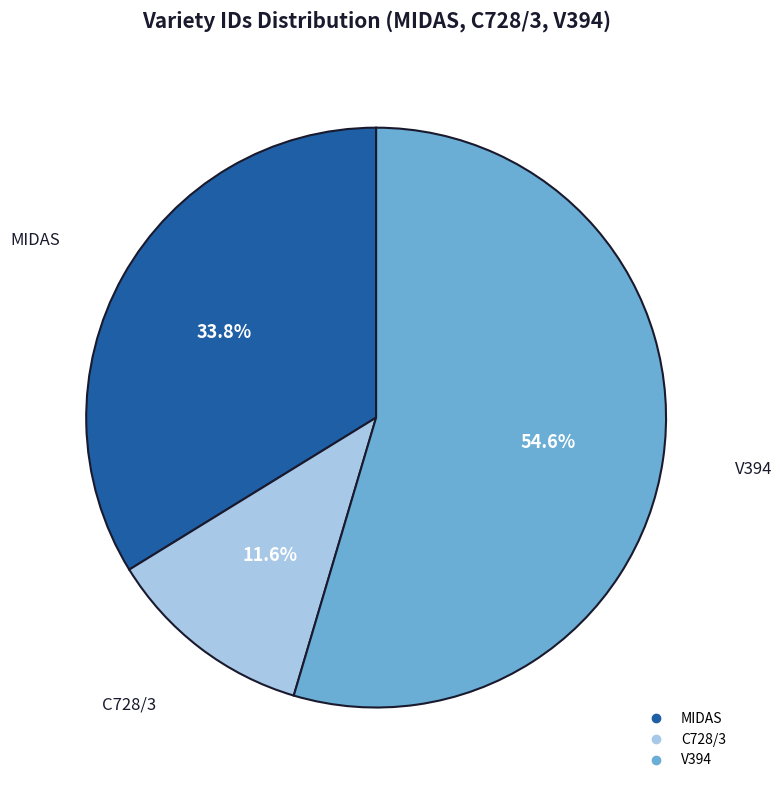

Rank the categories by value from highest to lowest.

V394, MIDAS, C728/3